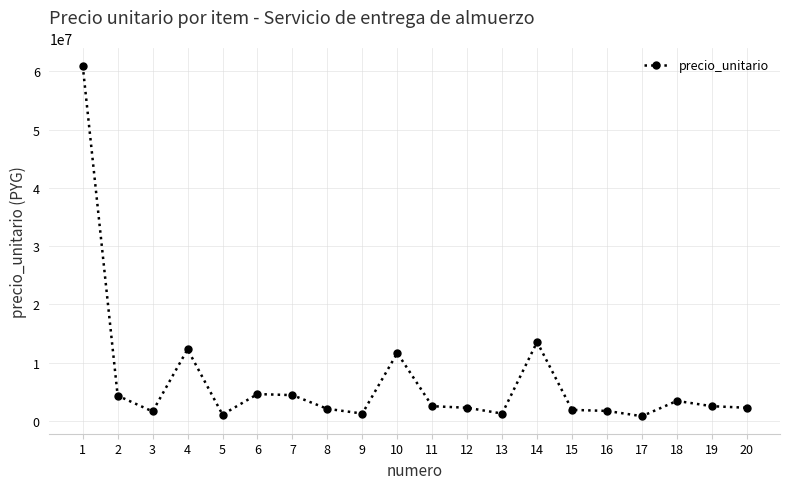

The chart shows a value of 4429600 at 7. True or false?

True